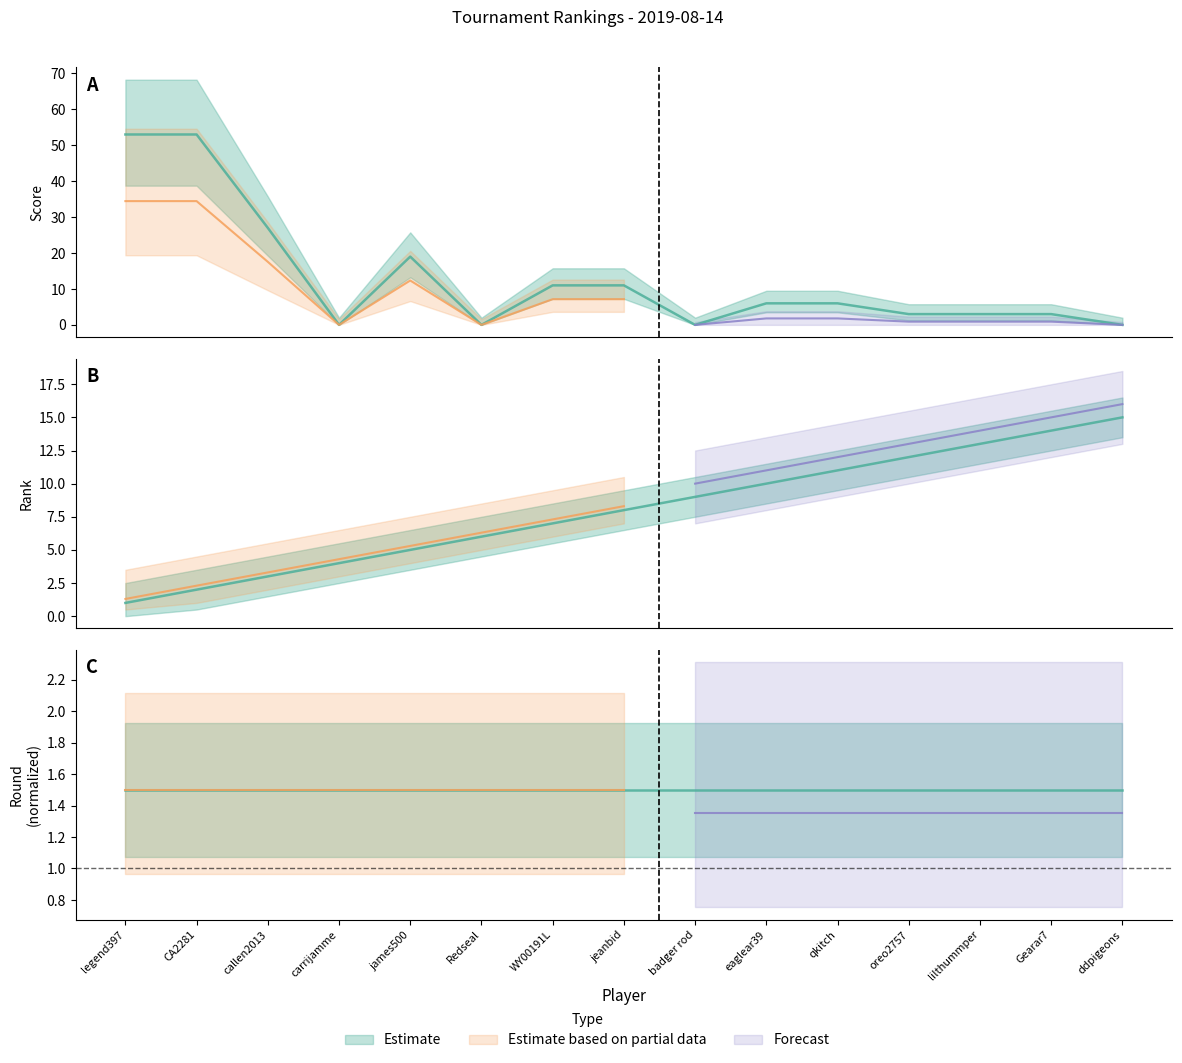

What is the maximum value for Rank?

15